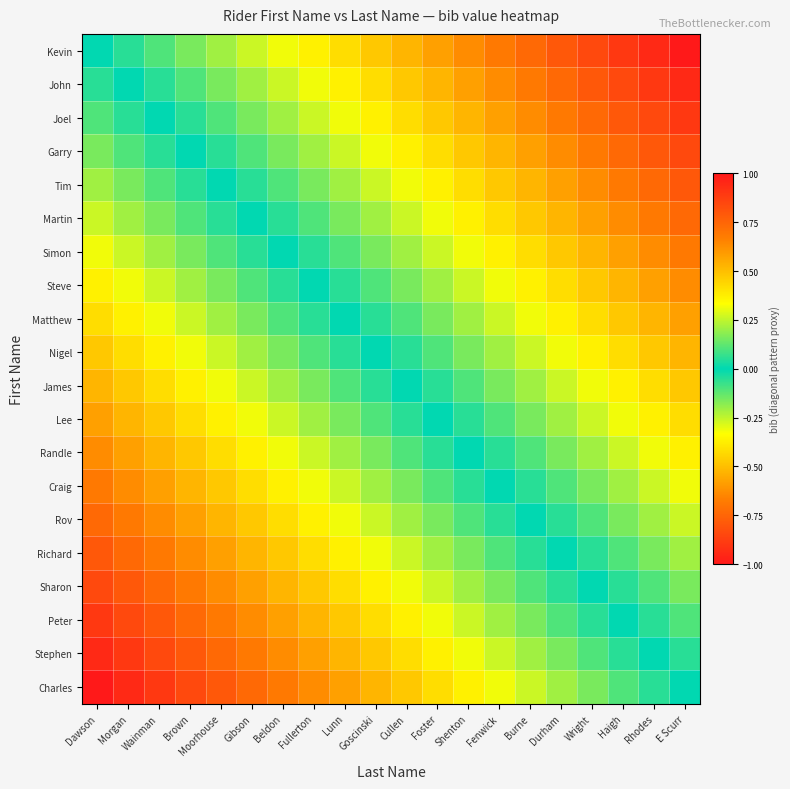

What is the total value across all series at Wright?

-6.8